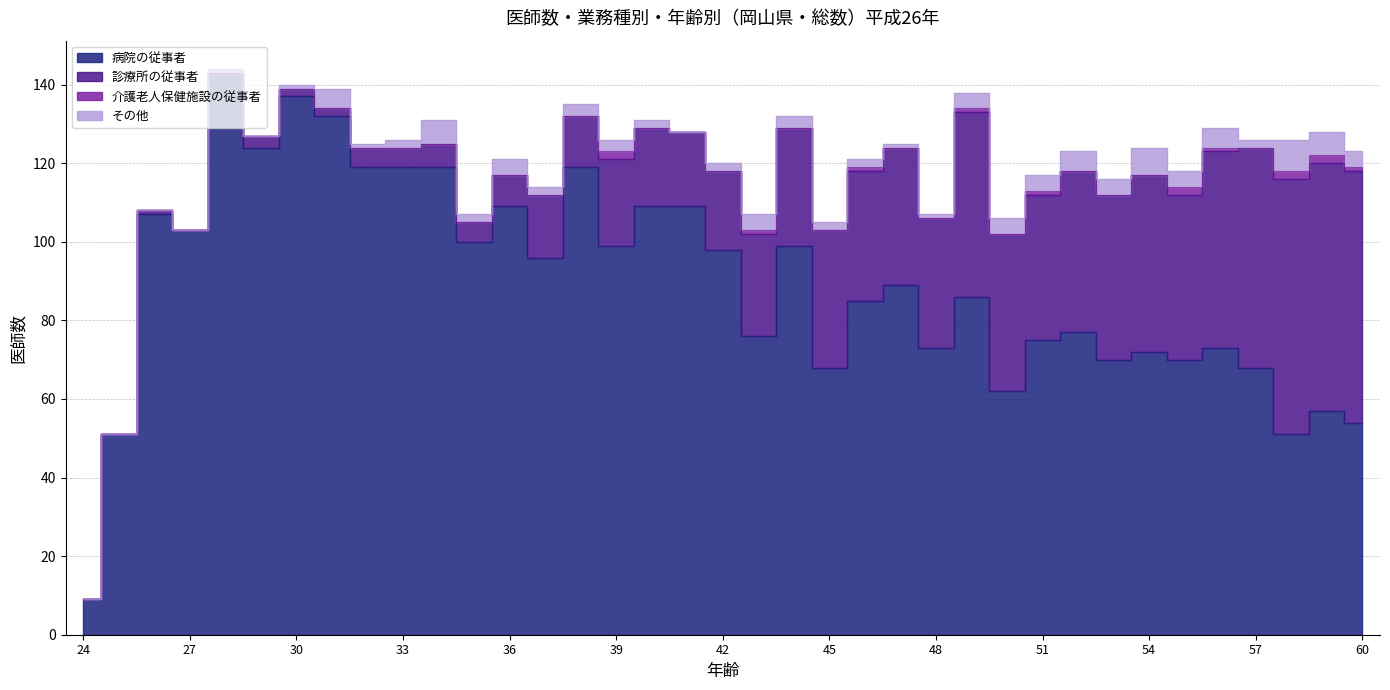

List the labels in order of 病院の従事者 value, smallest first.

24, 25, 58, 60, 59, 50, 45, 57, 53, 55, 54, 48, 56, 51, 43, 52, 46, 49, 47, 37, 42, 39, 44, 35, 27, 26, 36, 40, 41, 32, 33, 34, 38, 29, 31, 30, 28